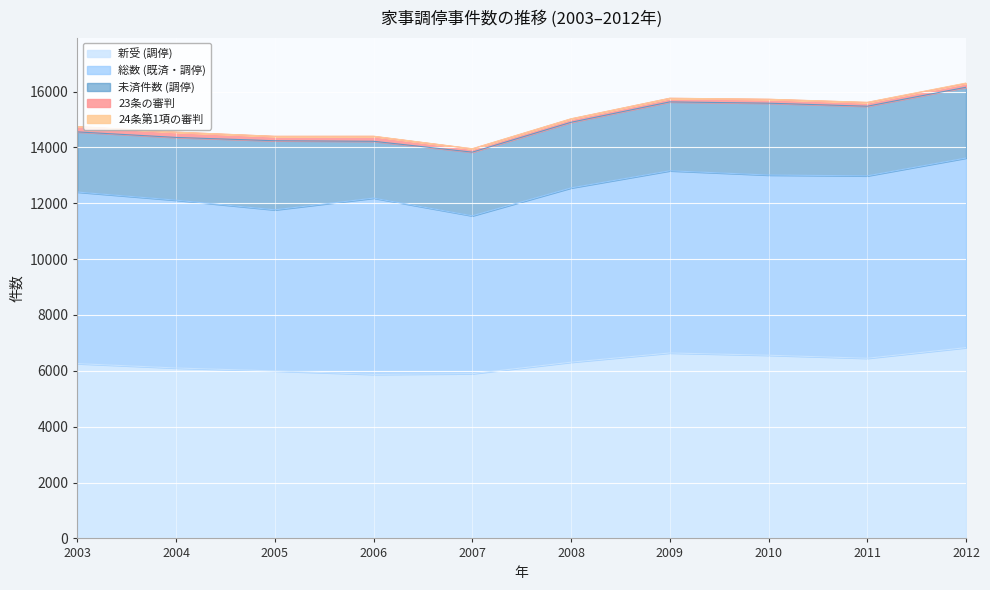

True or false: 24条第1項の審判 has a value of 2 at 2005.

True